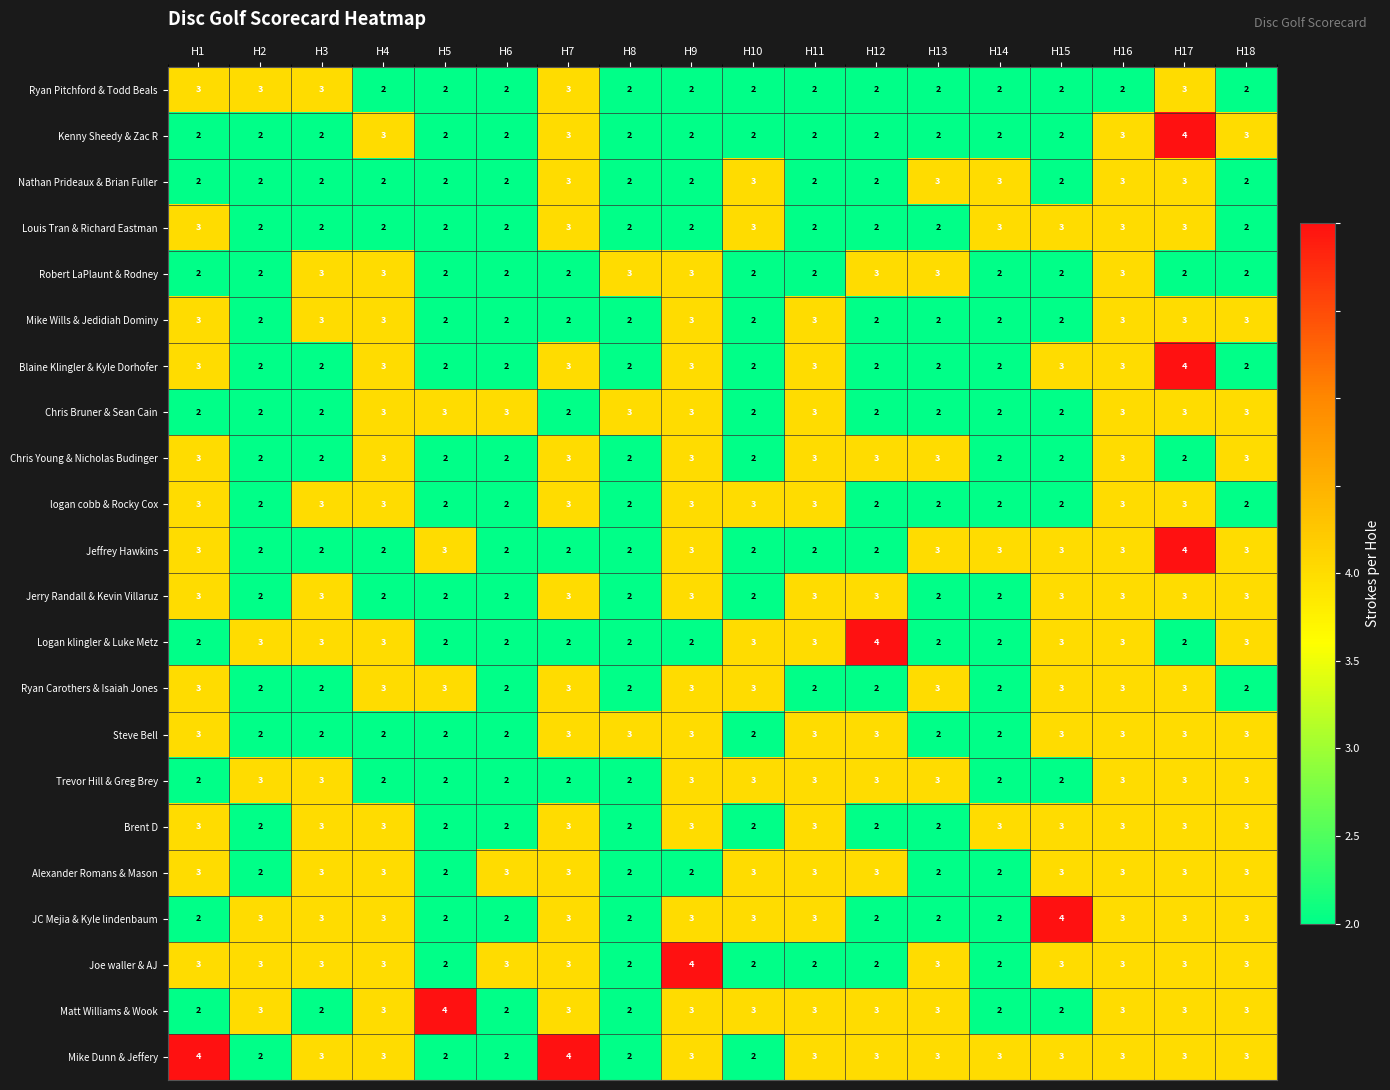

Is the value of Kenny Sheedy & Zac R at H13 greater than the value of Joe waller & AJ at H4?

No